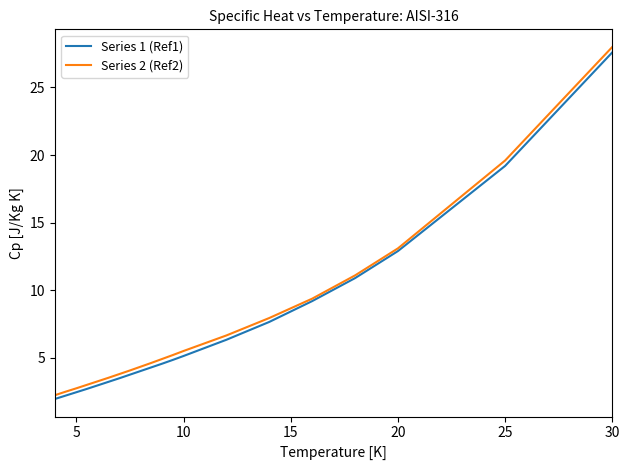

Which series has the widest spread of values?

Series 2 (Ref2)